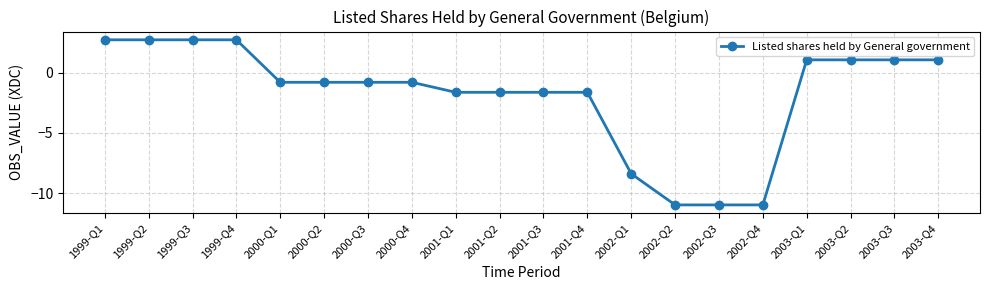

What is the greatest value displayed?

2.7